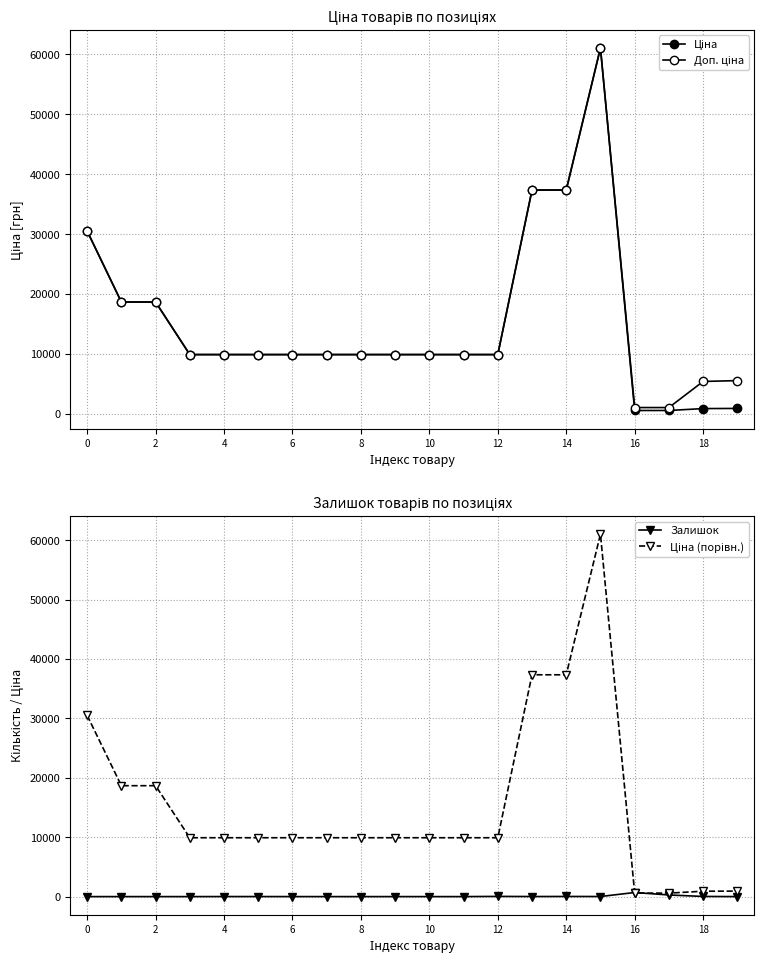

What is the lowest value of the Ціна series?

586.0